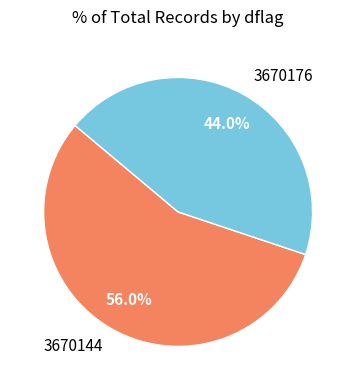

The 3670144 slice represents 56% of the pie. True or false?

True